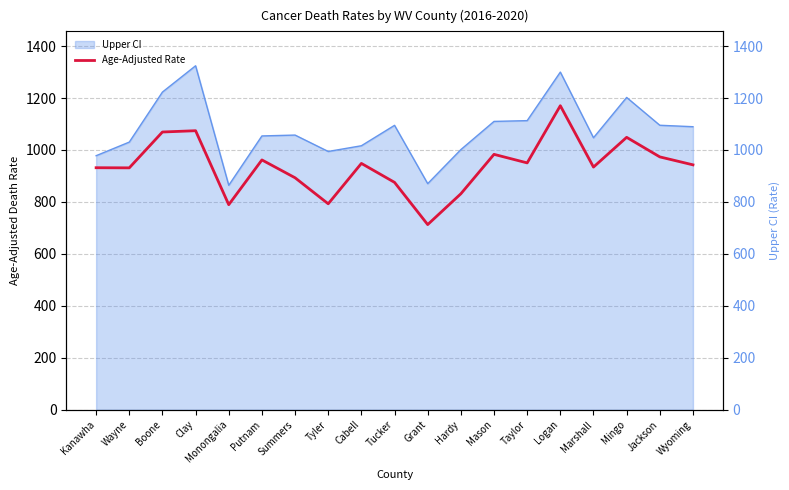

Rank the categories by value from lowest to highest.

Grant, Monongalia, Tyler, Hardy, Tucker, Summers, Wayne, Kanawha, Marshall, Wyoming, Cabell, Taylor, Putnam, Jackson, Mason, Mingo, Boone, Clay, Logan